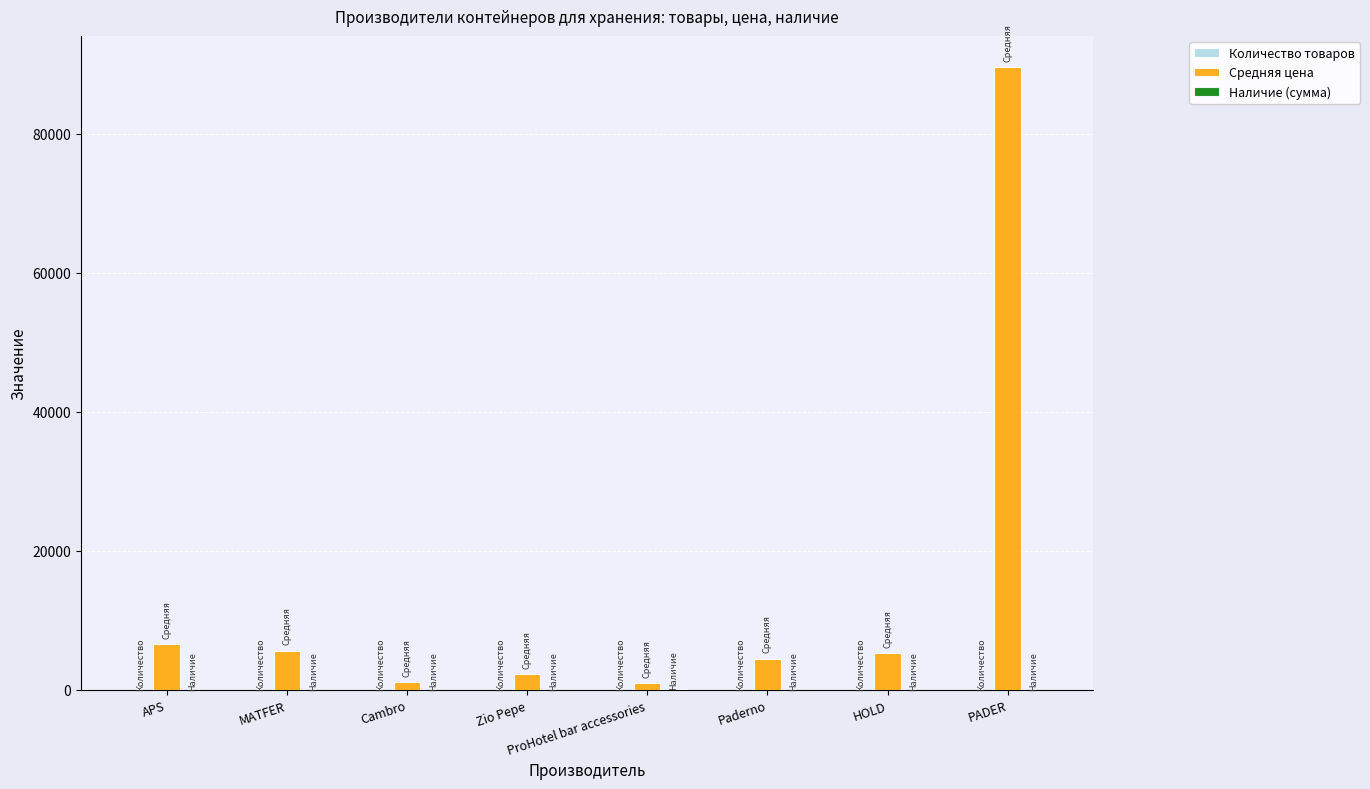

Which series has the largest total across all categories?

Средняя цена